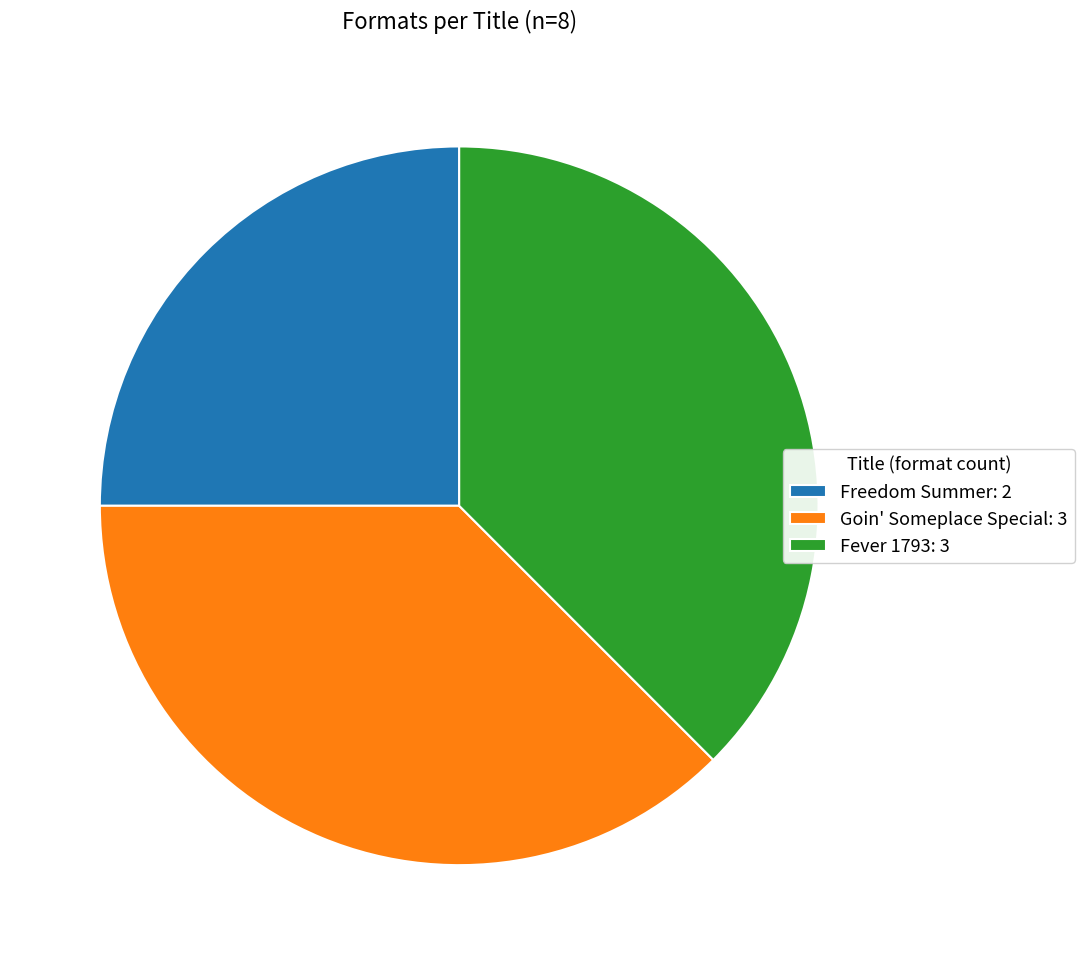

The Fever 1793 slice represents 38% of the pie. True or false?

True